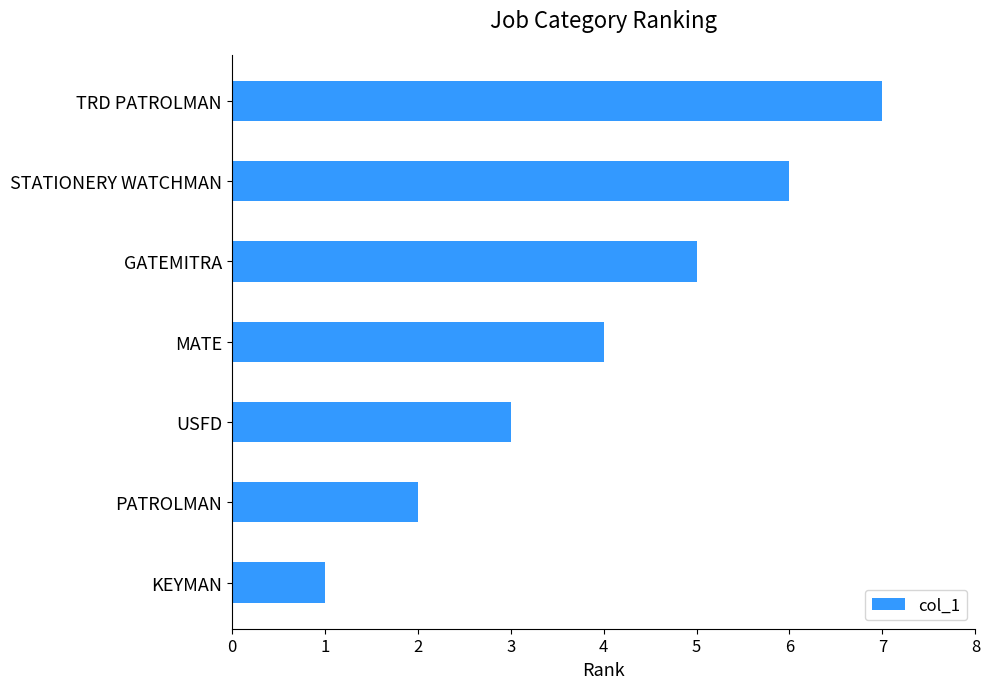

List the labels in order of value, largest first.

TRD PATROLMAN, STATIONERY WATCHMAN, GATEMITRA, MATE, USFD, PATROLMAN, KEYMAN